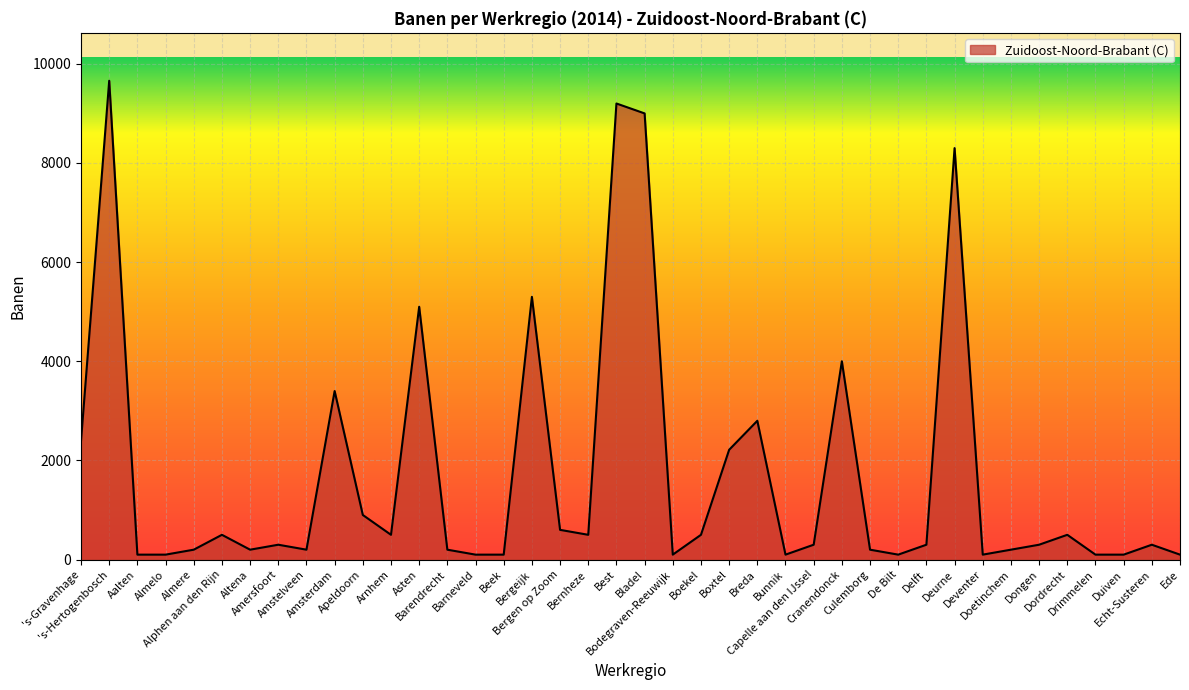

Where is the first local minimum?

Altena